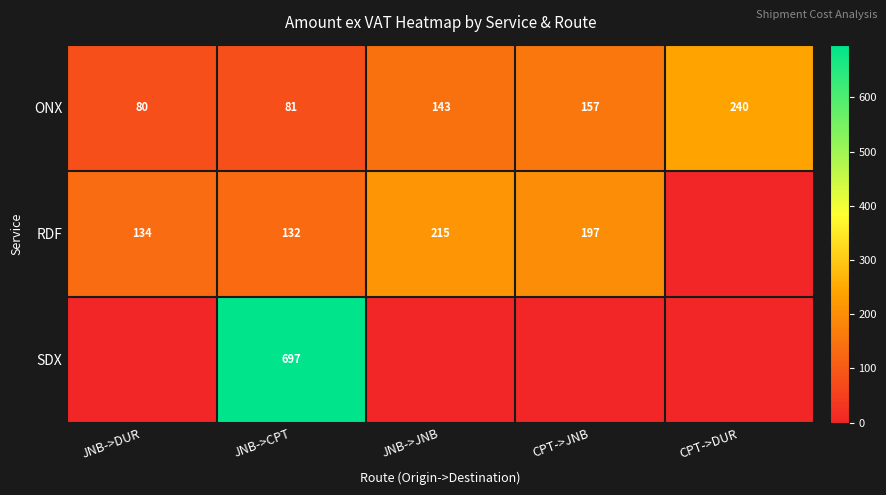

What is the total value across all series at JNB->CPT?

910